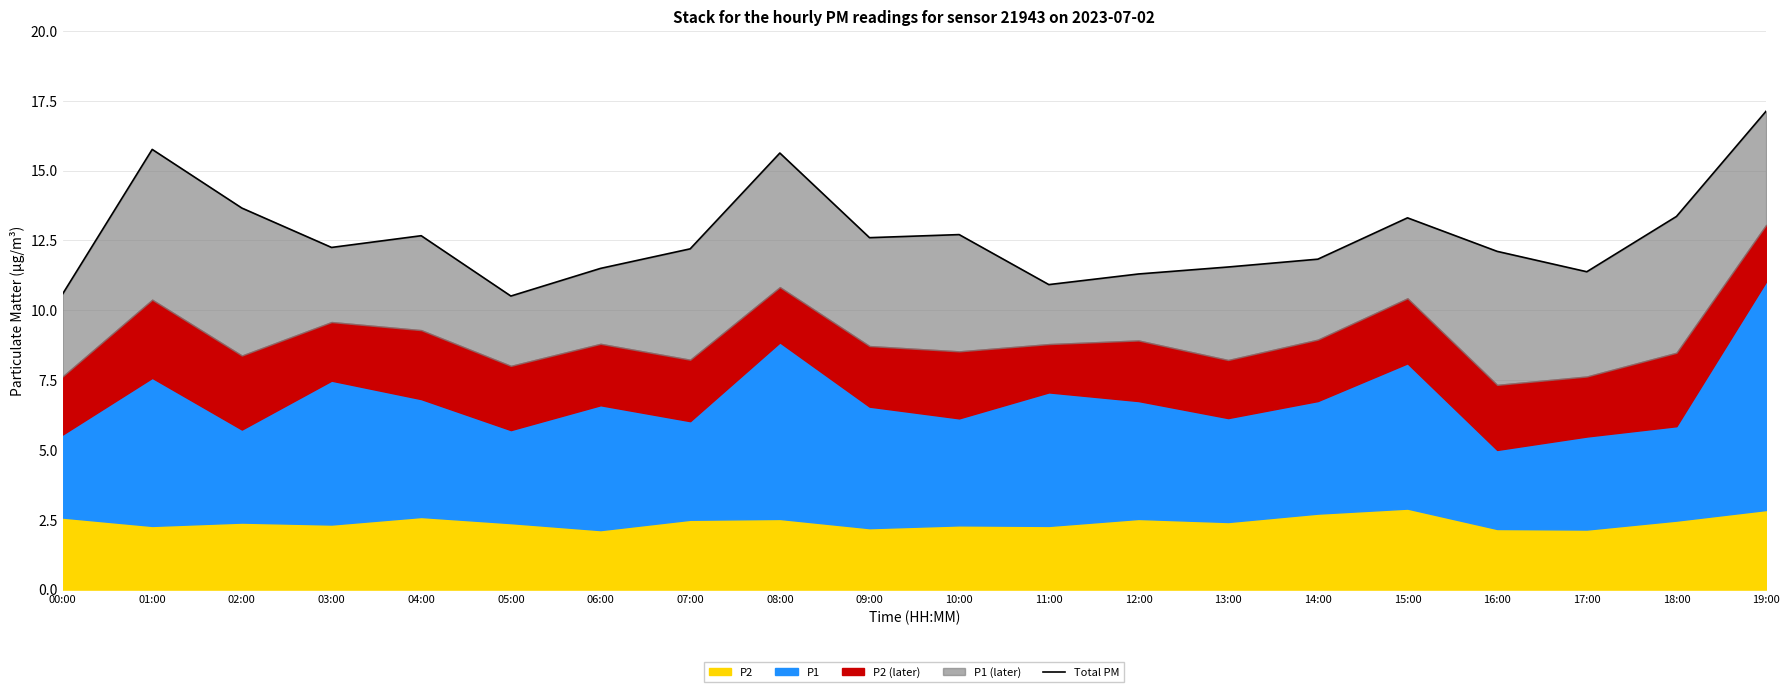

What position from the left is 05:00?

6